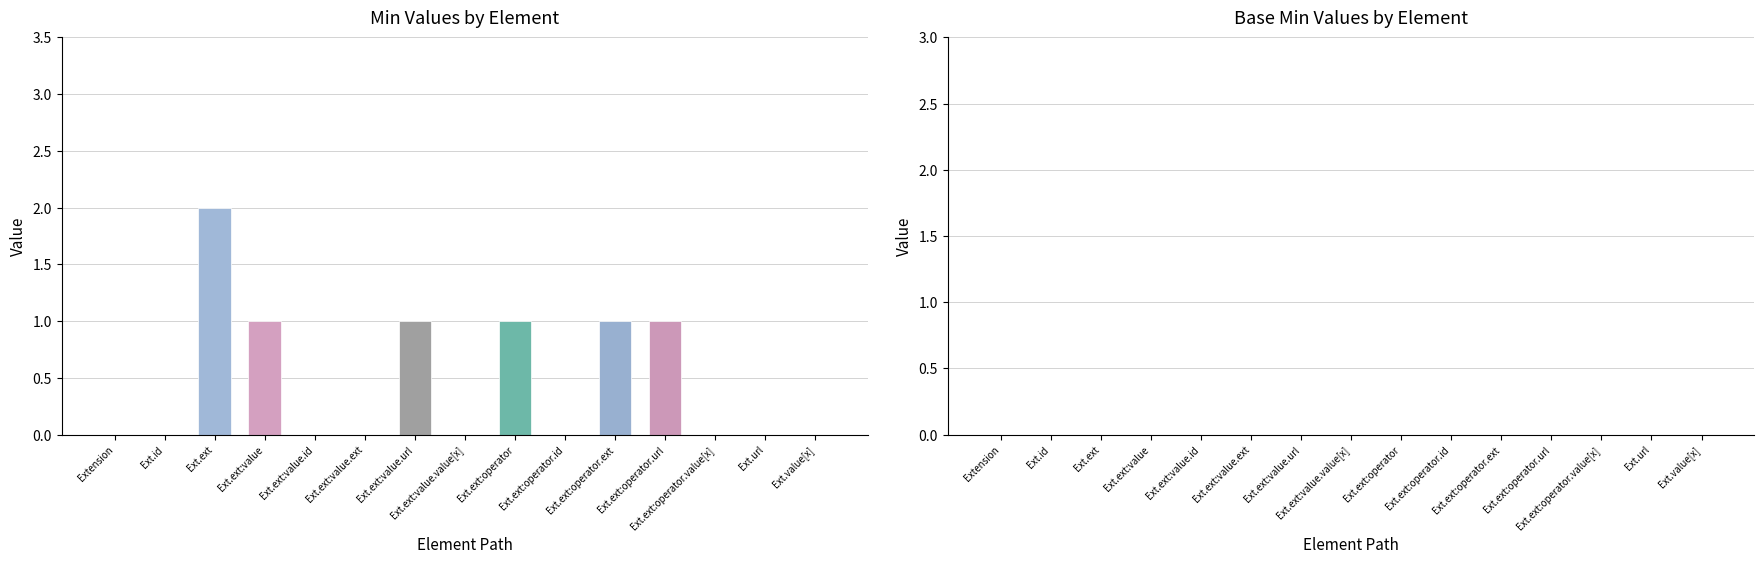

The Base Min series shows 0 at Extension.extension:operator.extension. True or false?

True